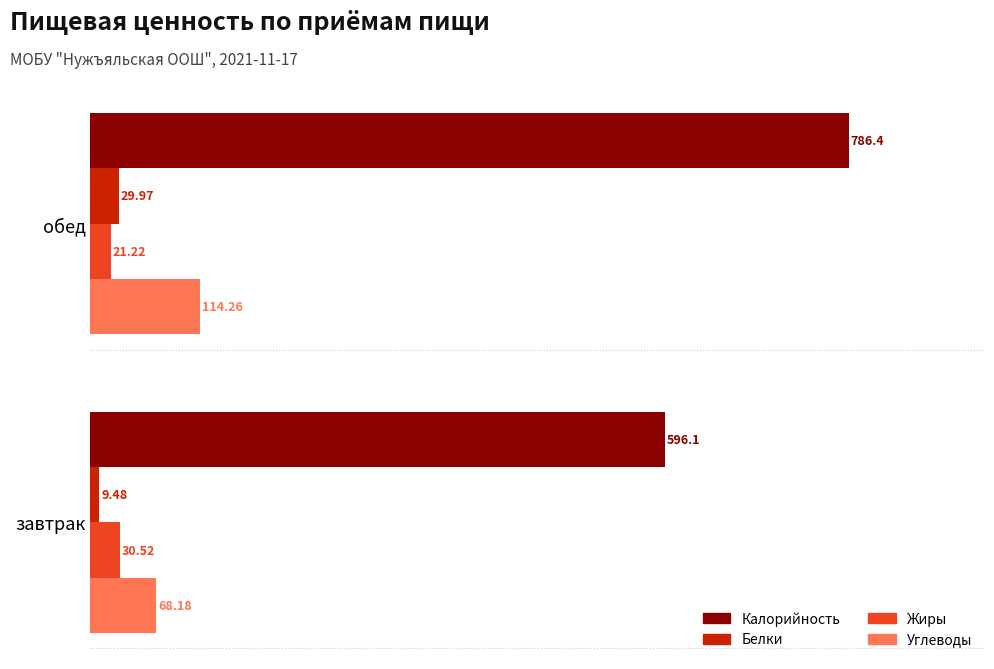

Which category has the highest value across all series?

обед